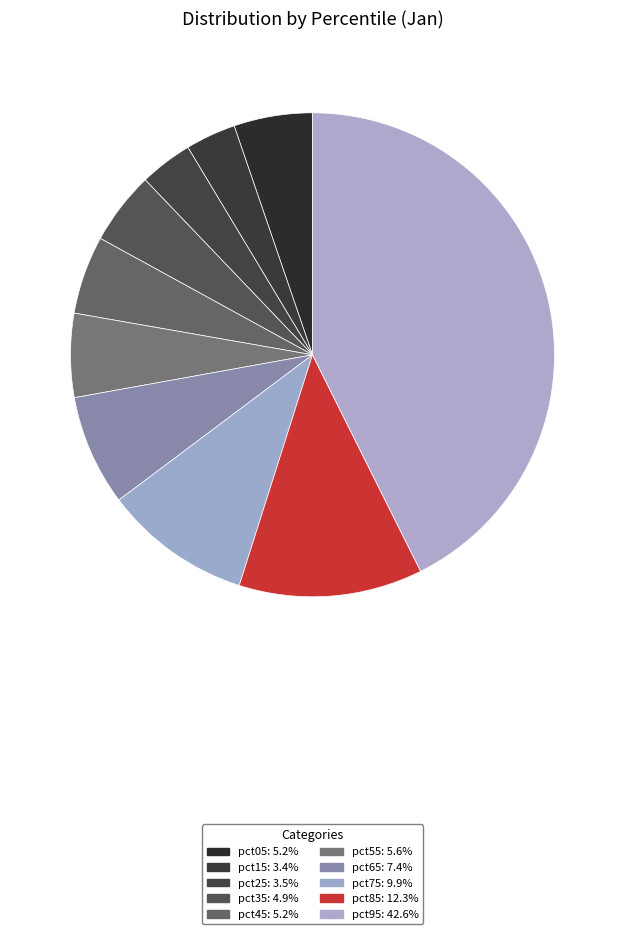

How many segments does this pie chart have?

10